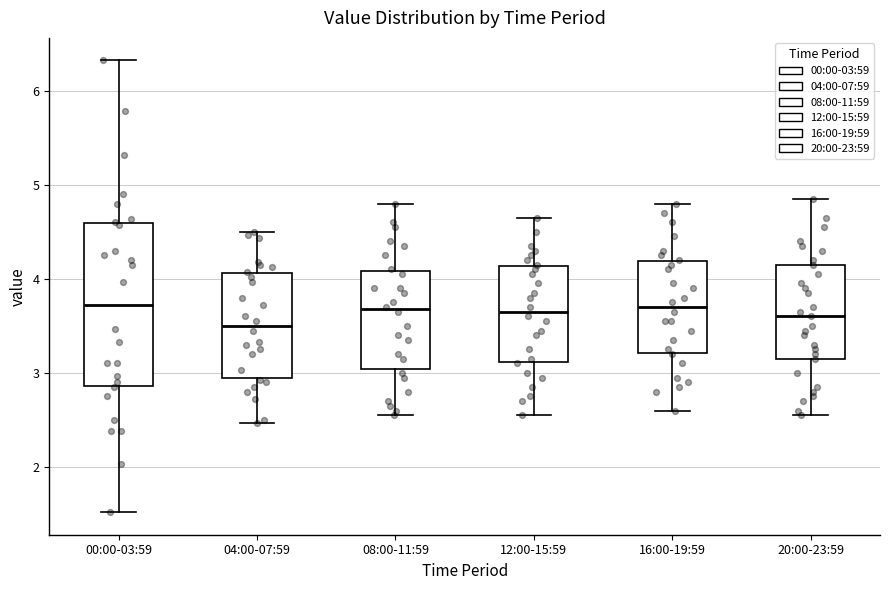

Which box is the tallest, from its lower edge to its upper edge?

00:00-03:59